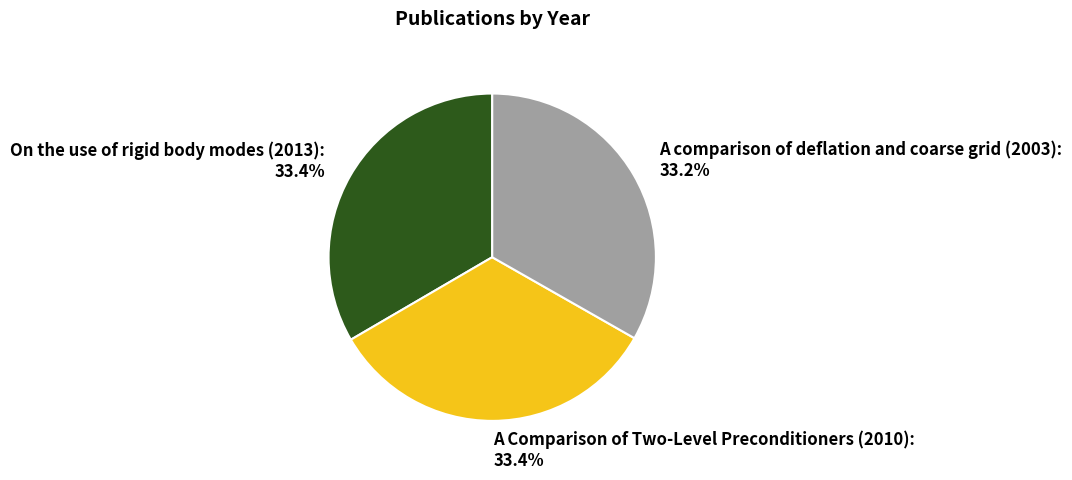

To the nearest percent, what percentage of the pie is A comparison of deflation and coarse grid (2003)?

33%